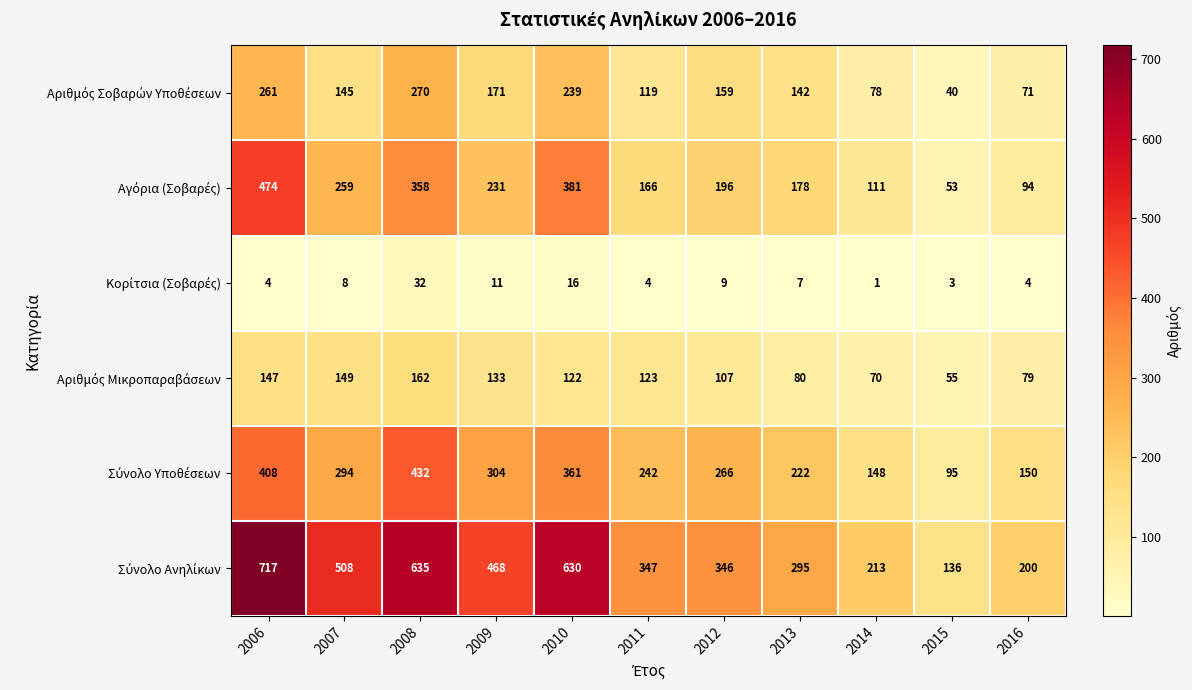

At which category is the sum across all series the highest?

2006